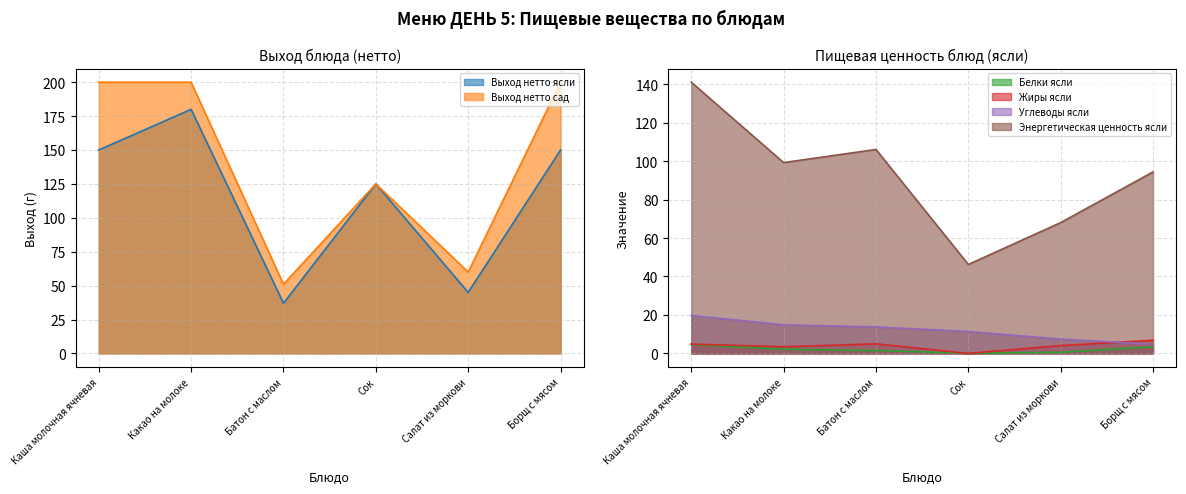

What is the approximate value of Жиры ясли at Батон с маслом?

5.0